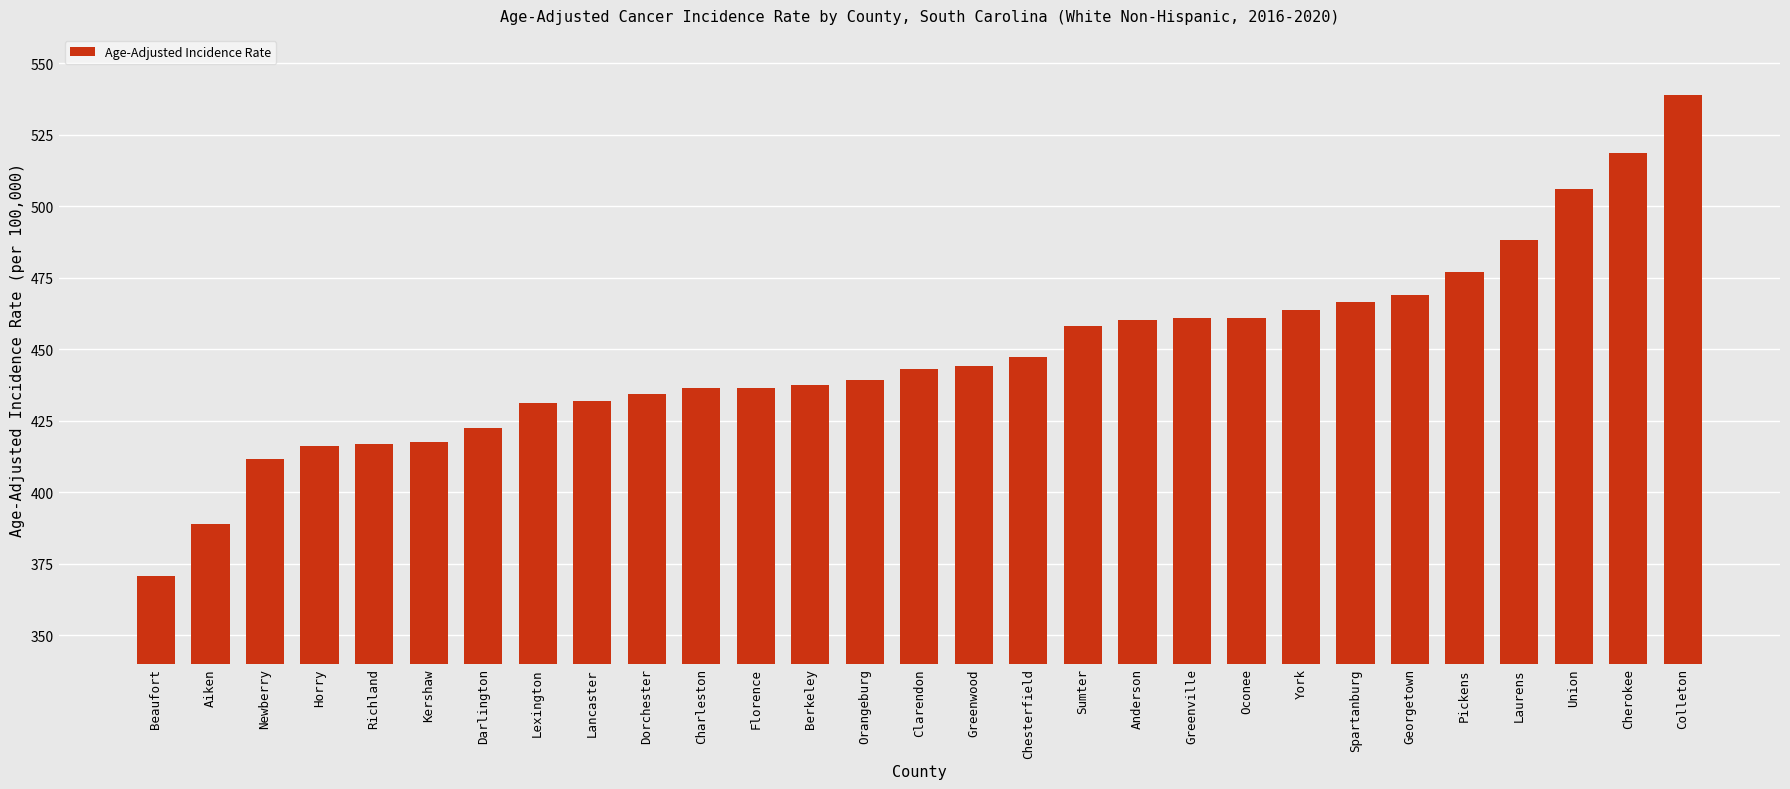

Is it true that the value at Darlington is 648.1?

False